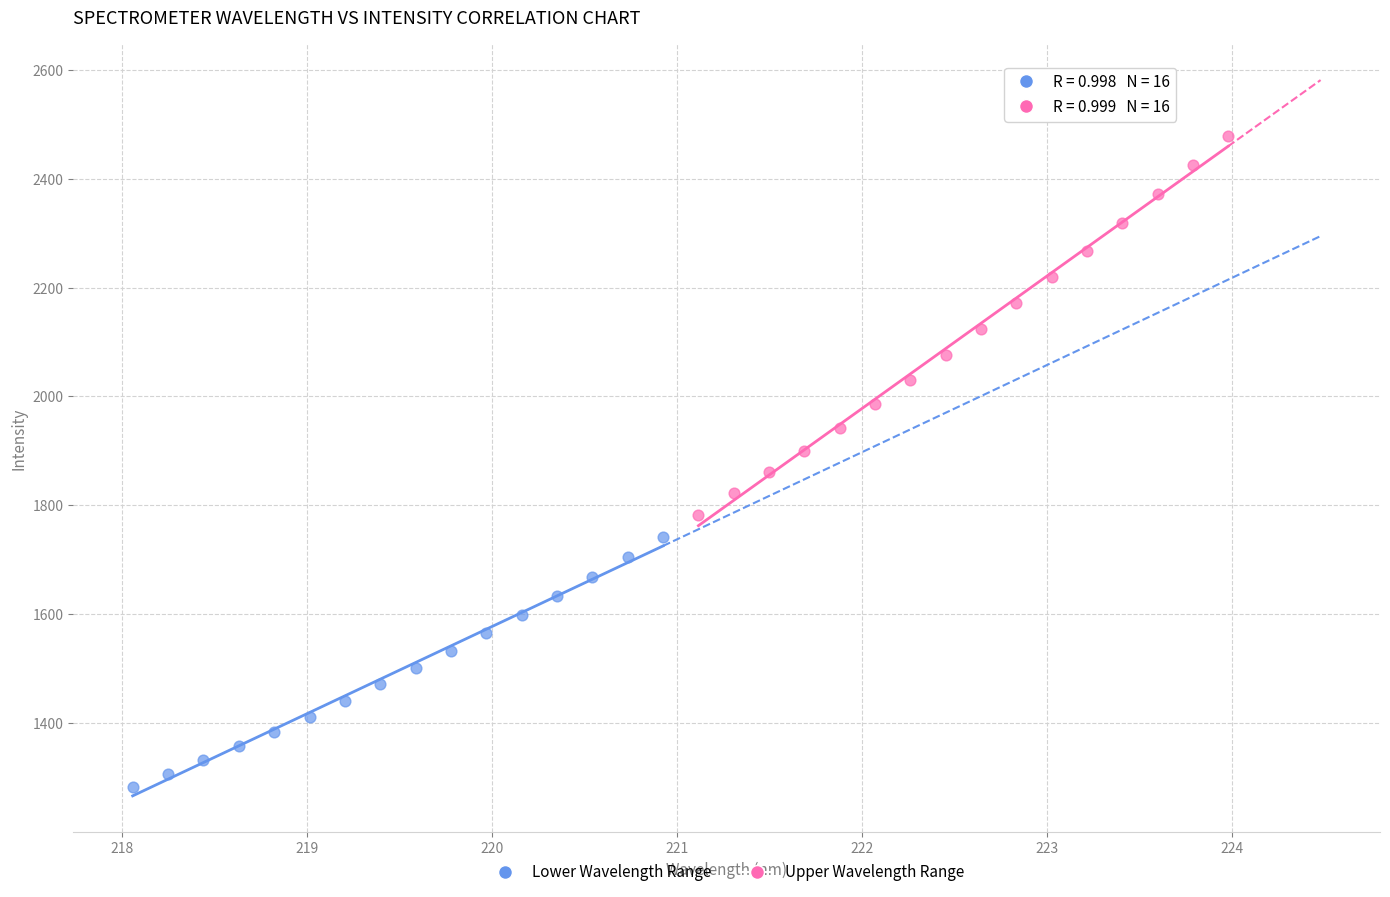

Which series has the largest Y range (max minus min)?

Upper Wavelength Range